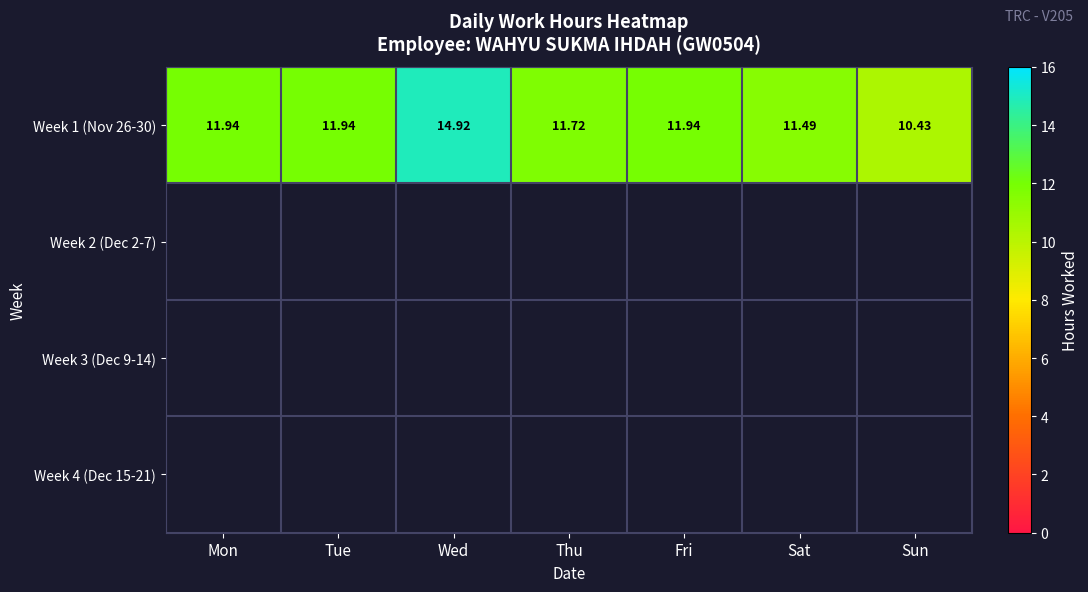

At which label does Week 1 (Nov 26-30) first exceed 11?

Mon